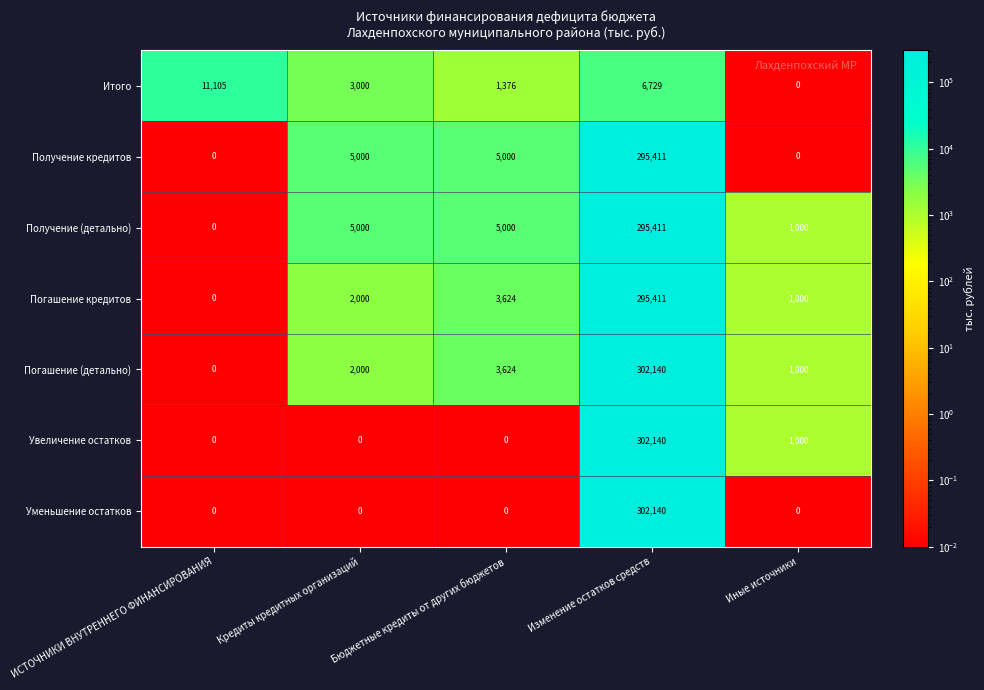

What is the approximate value of Погашение (детально) at Иные источники?

1000